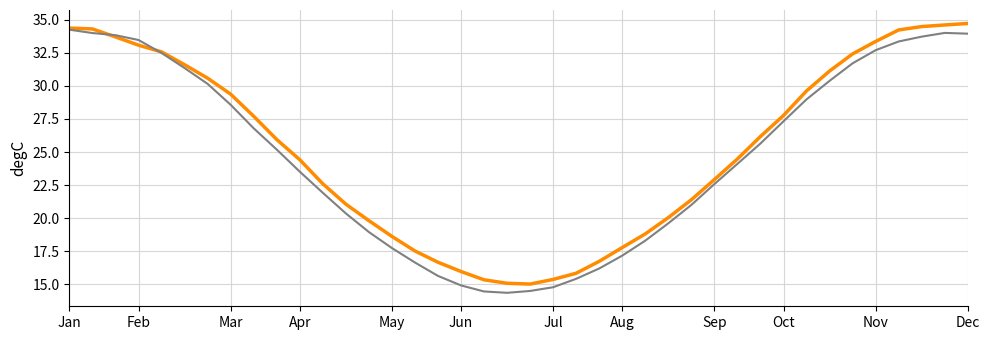

What is the minimum value shown in the chart?

14.4